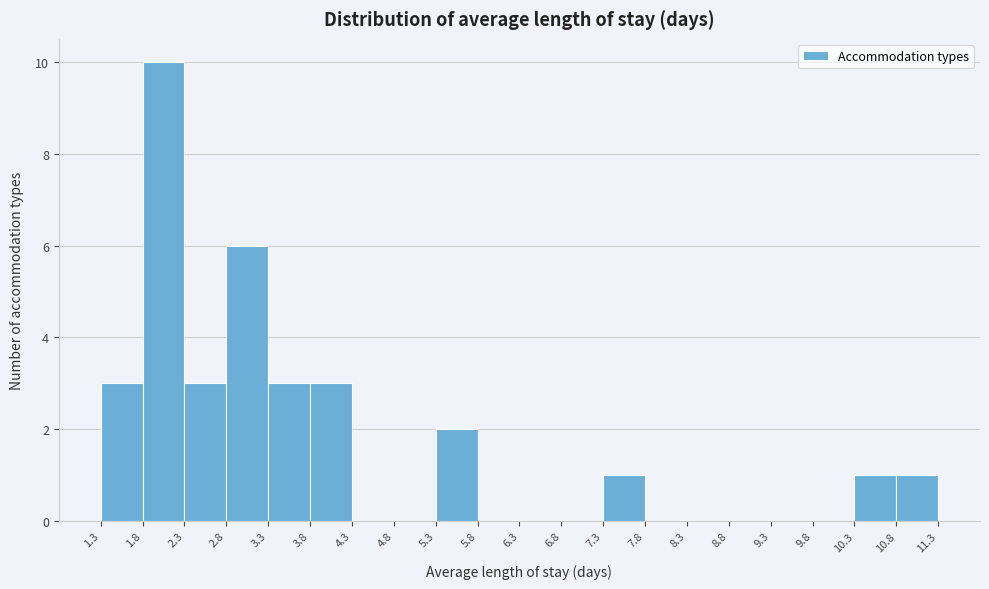

What is the height of the bar covering 10.8 to 11.3 on the x-axis? The values are not printed on the chart, so give them approximately, as read against the axis.

1